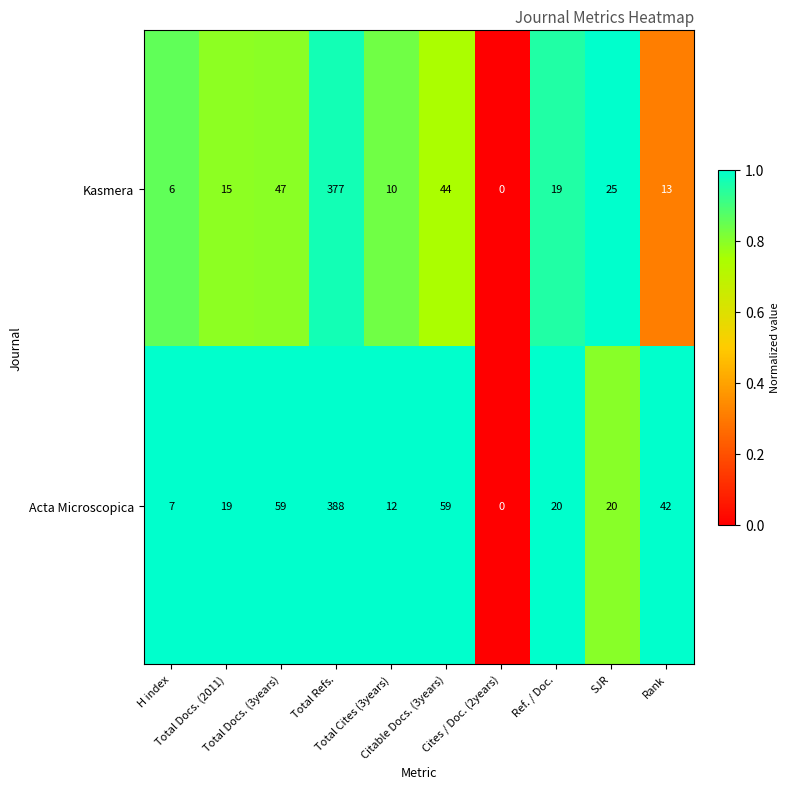

Which series has the largest range (max minus min)?

Acta Microscopica